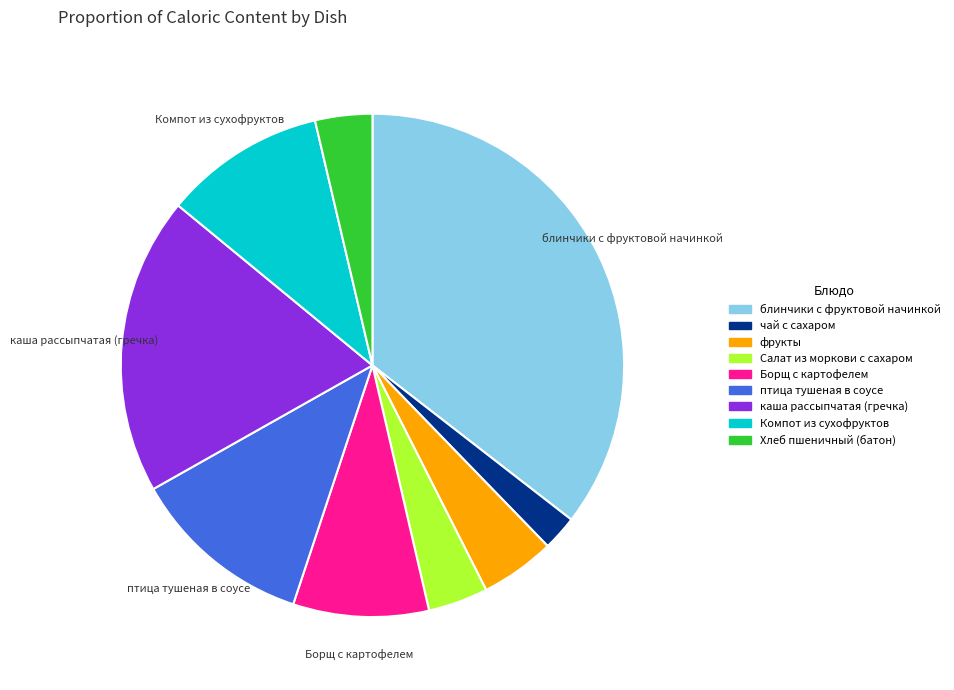

How many segments does this pie chart have?

9